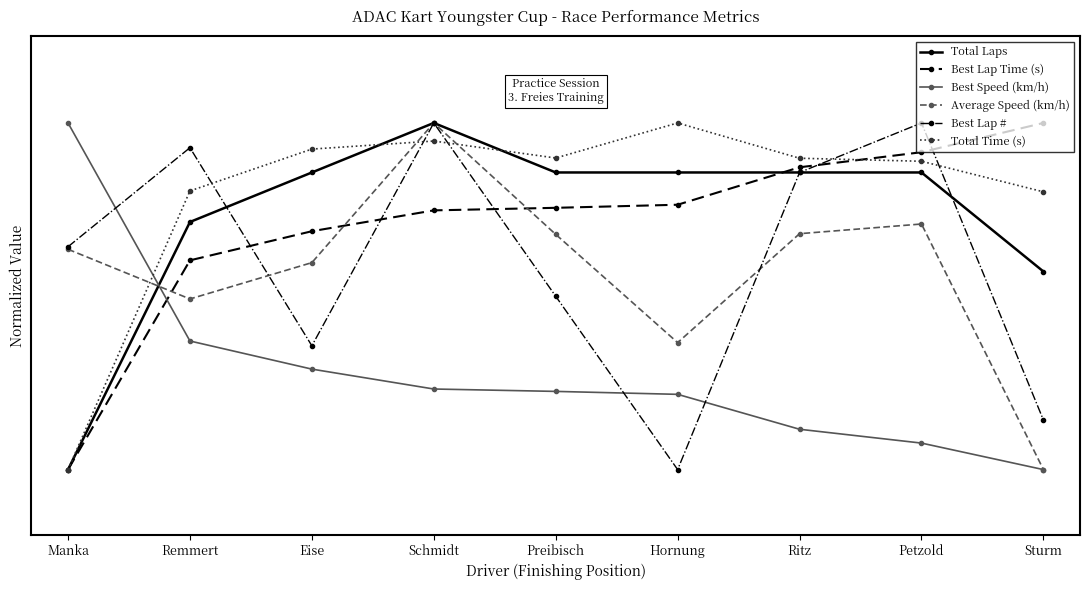

What is the label of the 1st point from the right?

Sturm